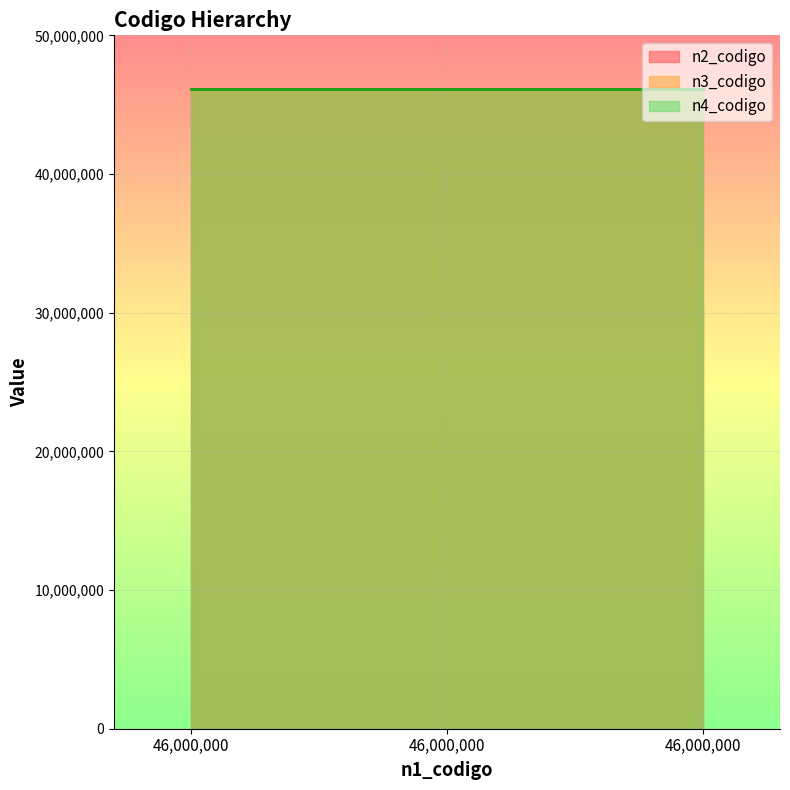

List the labels in order of n2_codigo value, smallest first.

46000000, 46000000, 46000000